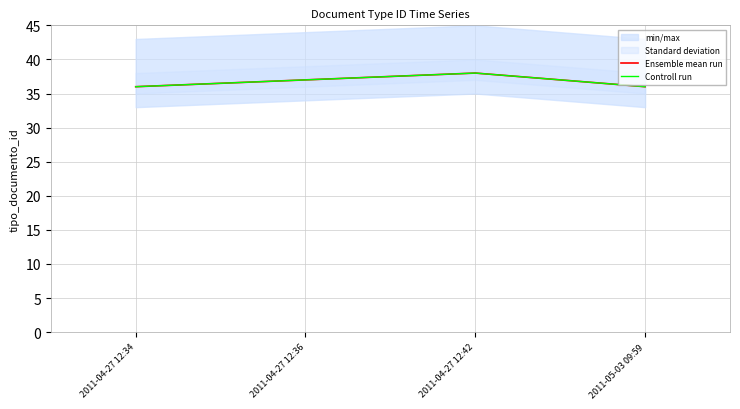

At which label does Controll run reach its peak?

2011-04-27 12:42